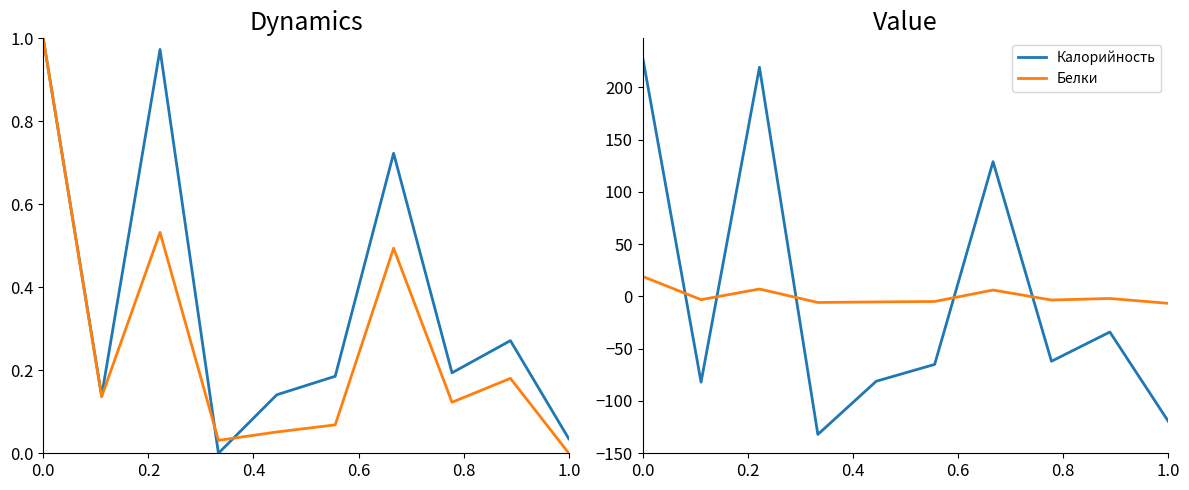

How many interior local valleys does the Белки series have?

3